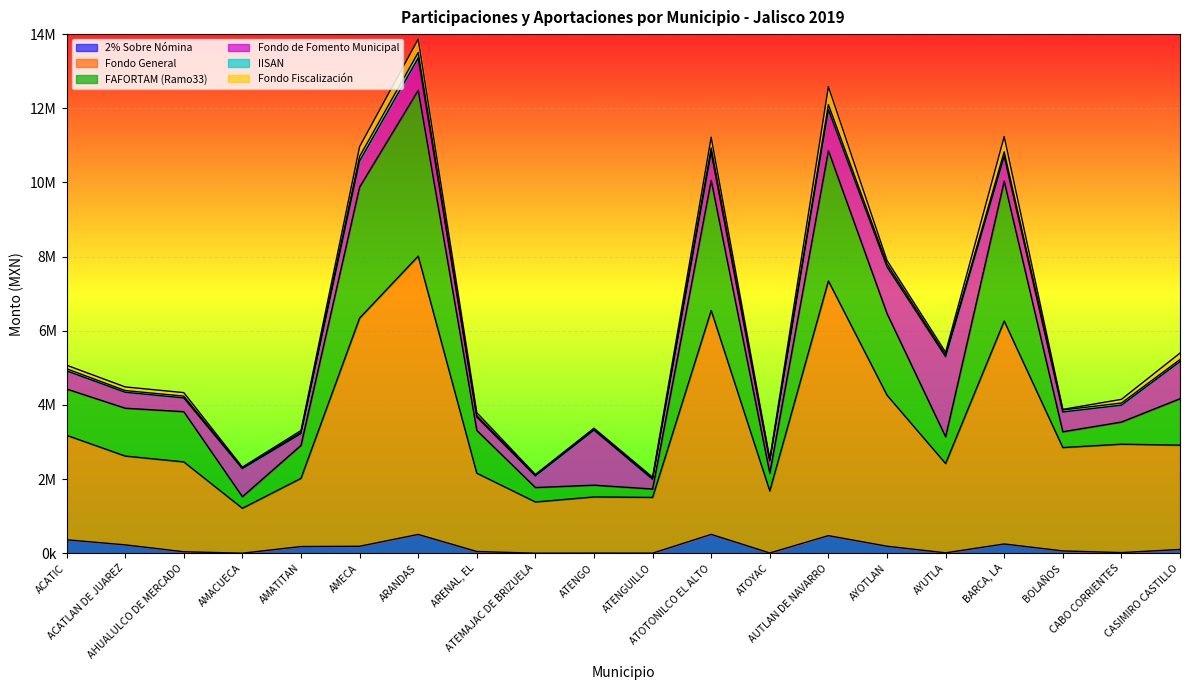

Does the chart display data point markers on the line(s)?

No